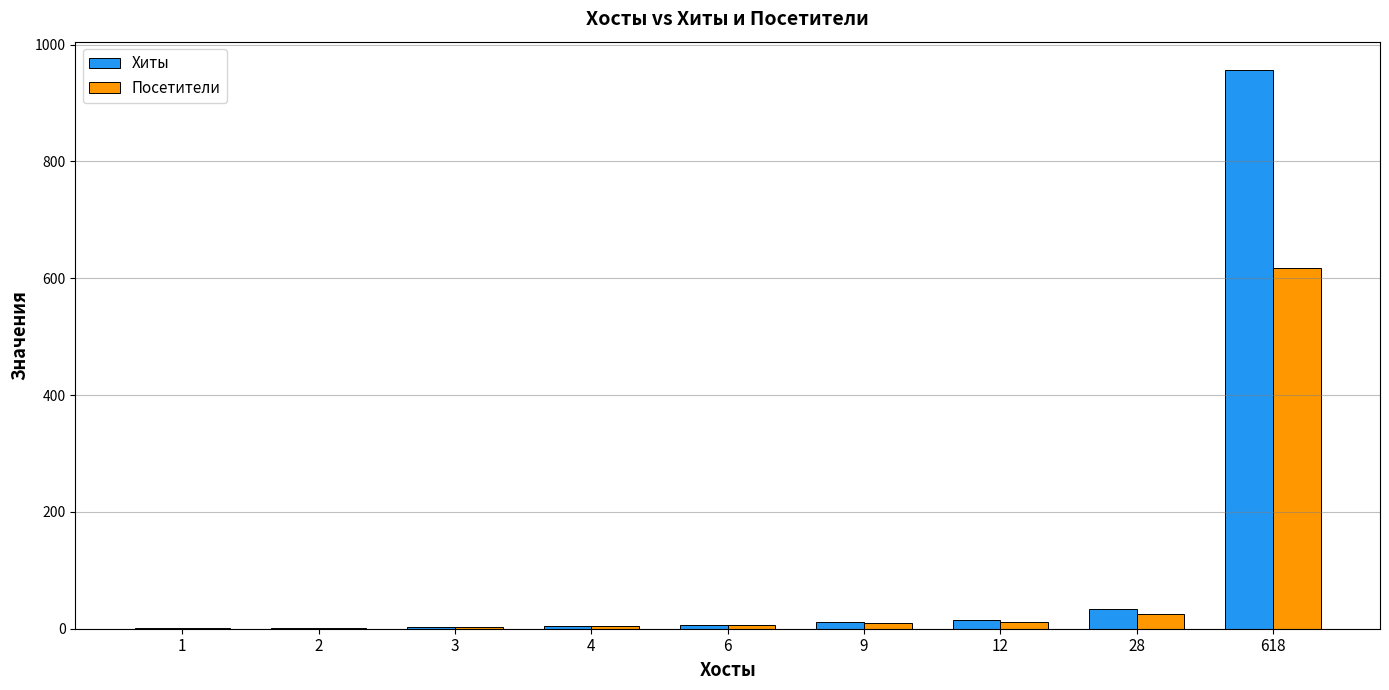

What is the sum of all Посетители values?

679